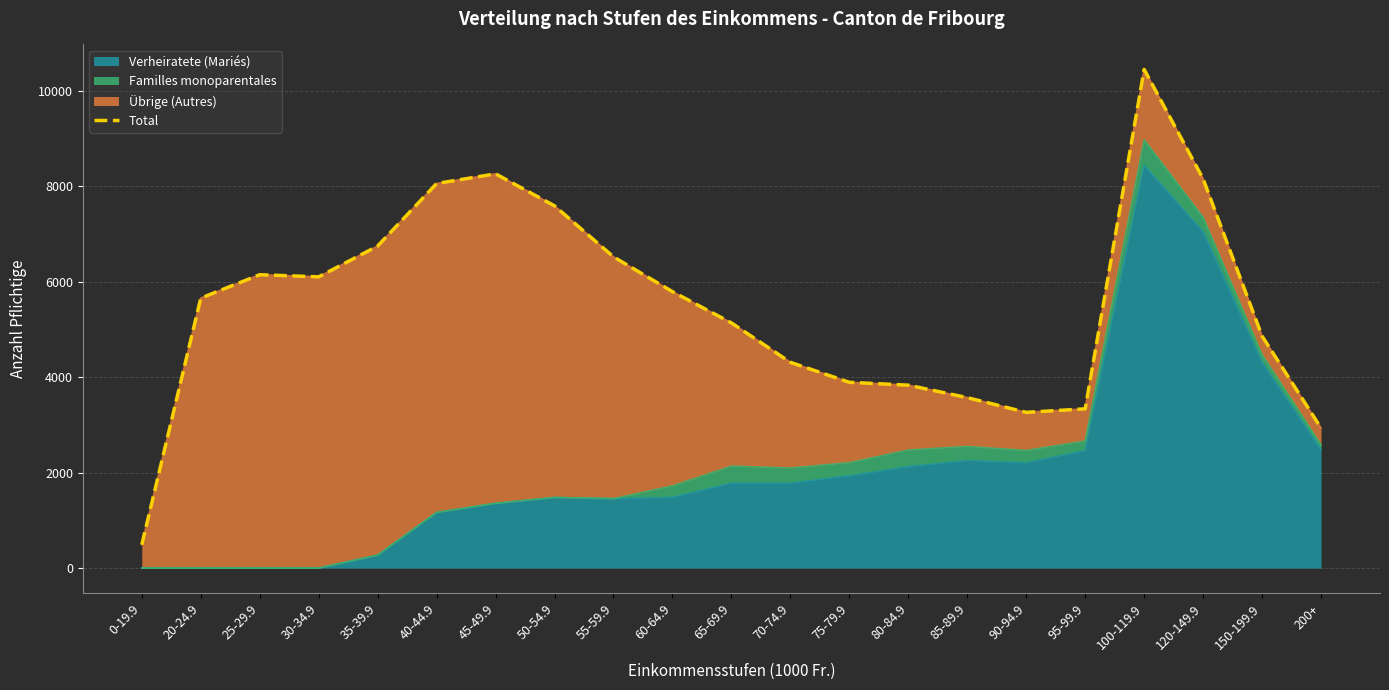

List the labels in order of value, largest first.

100-119.9, 45-49.9, 120-149.9, 40-44.9, 50-54.9, 35-39.9, 55-59.9, 25-29.9, 30-34.9, 60-64.9, 20-24.9, 65-69.9, 150-199.9, 70-74.9, 75-79.9, 80-84.9, 85-89.9, 95-99.9, 90-94.9, 200+, 0-19.9